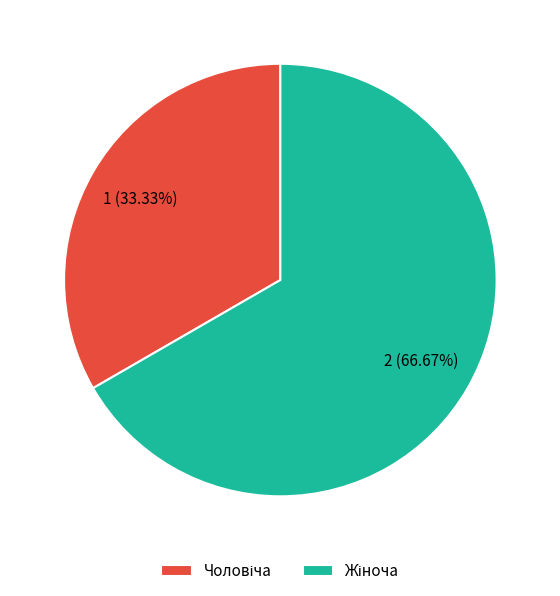

To the nearest percent, what is the difference between the Жіноча and Чоловіча slice percentages?

33%